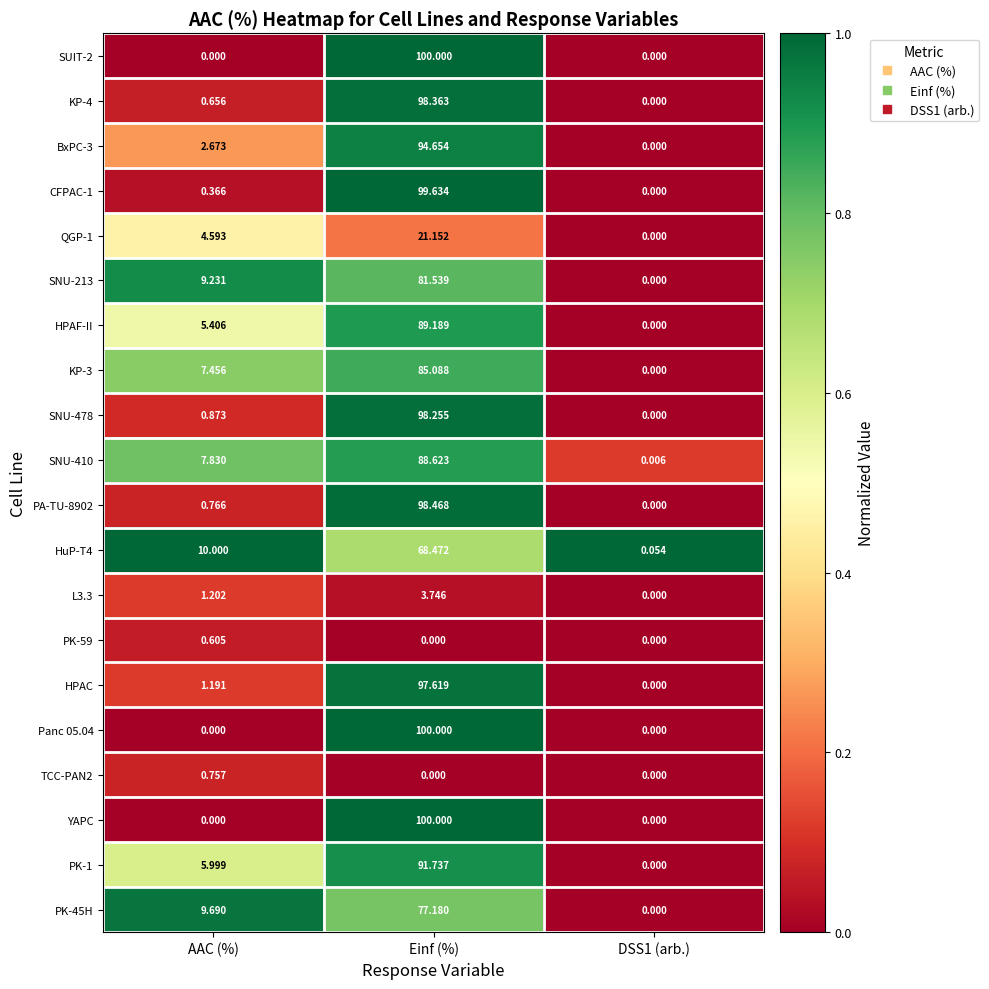

At which label is PA-TU-8902 closest to 49?

AAC (%)